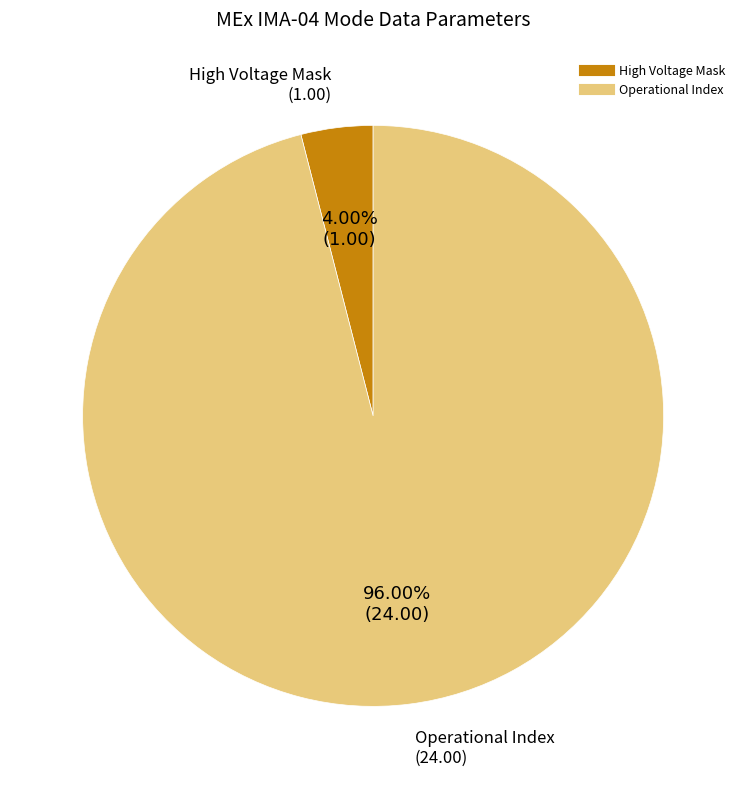

Does any single category account for the majority?

Yes